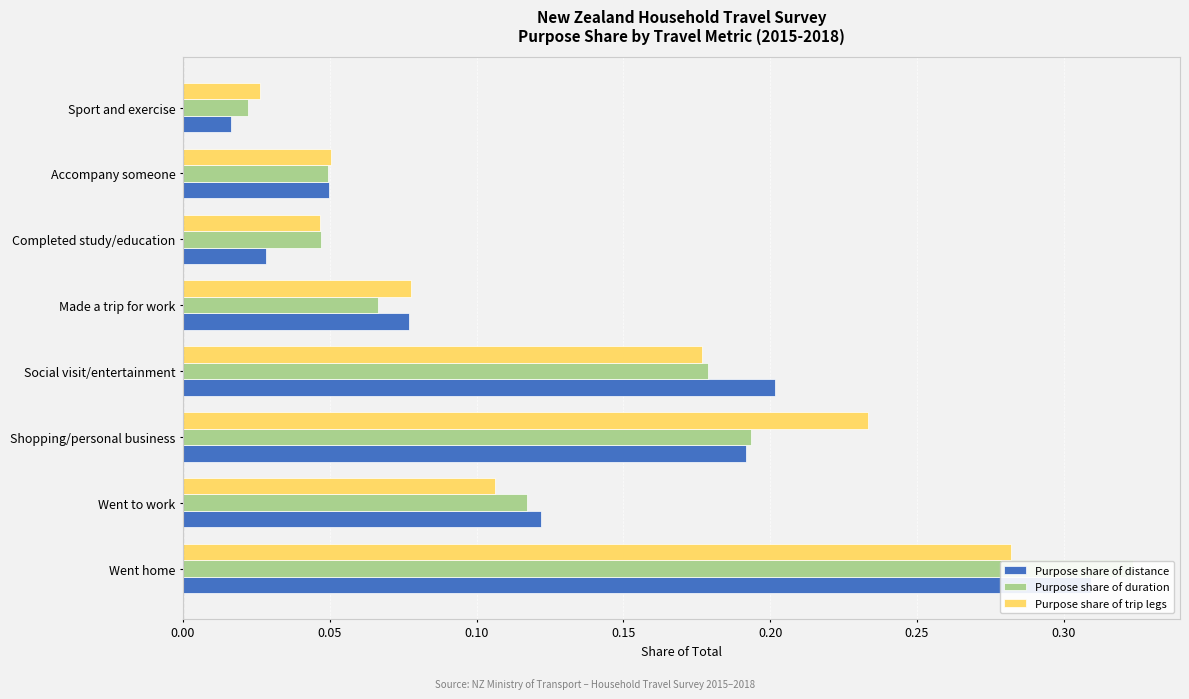

Is the value of Purpose share of trip legs at Went home greater than the value of Purpose share of duration at Went to work?

Yes